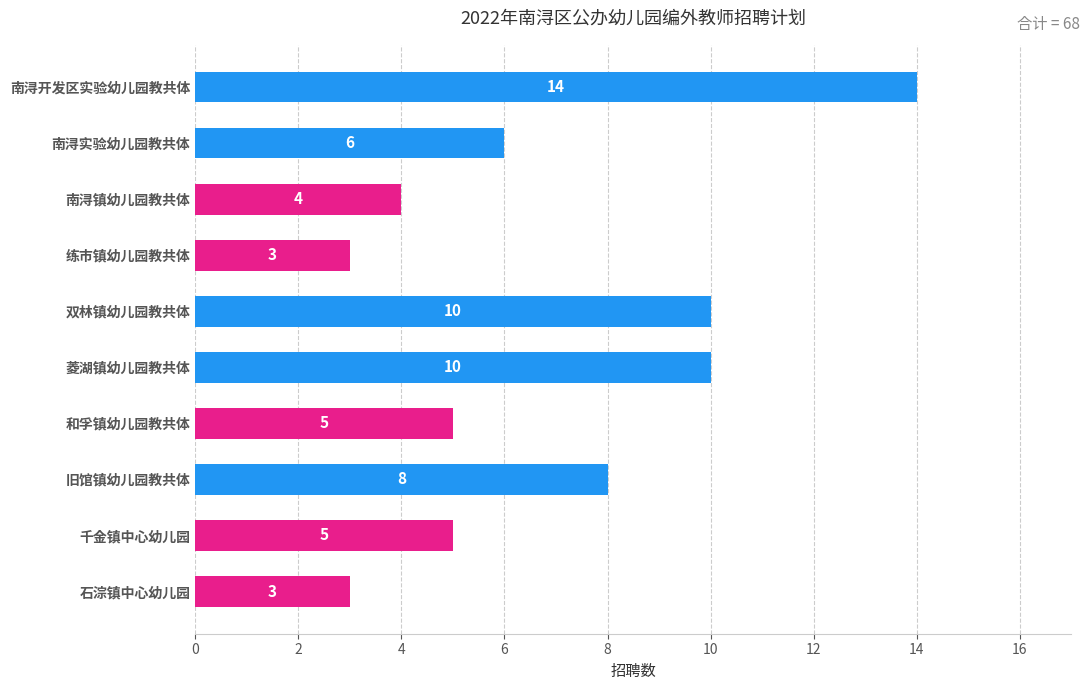

The chart shows a value of 6 at 南浔实验幼儿园教共体. True or false?

True